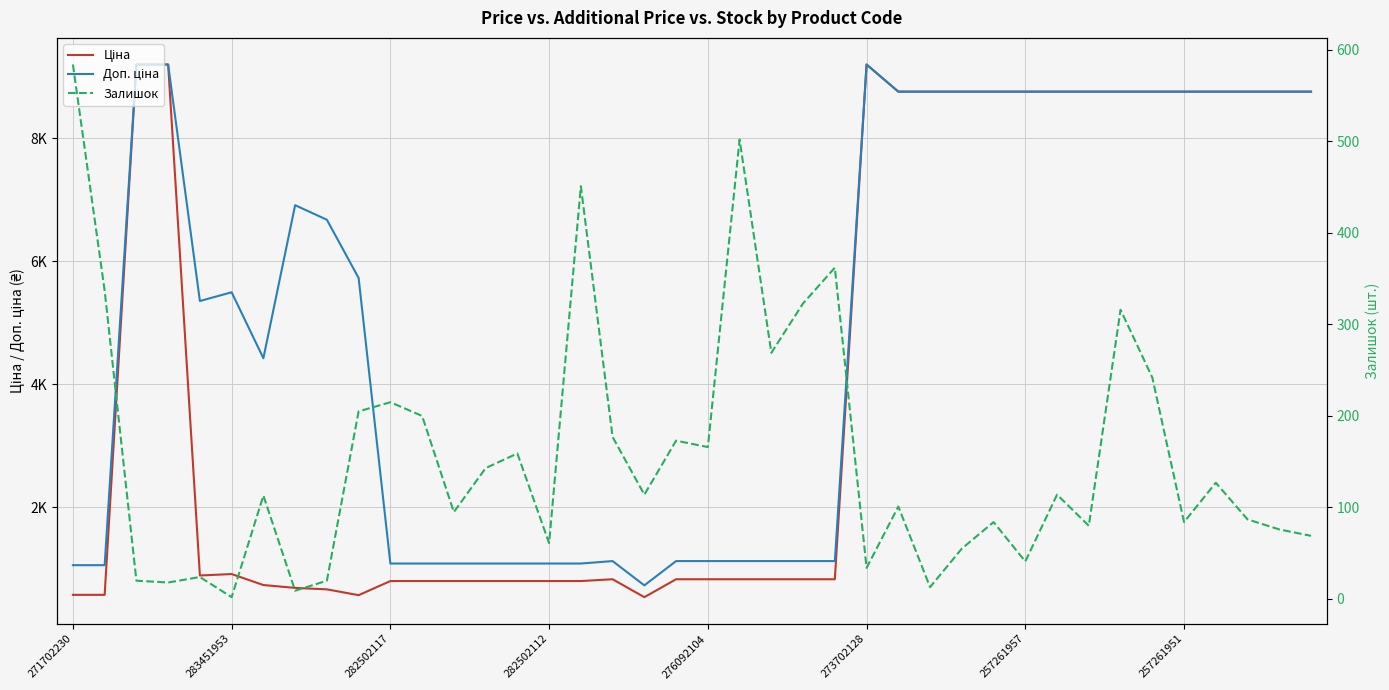

Count the number of categories in the chart.

40